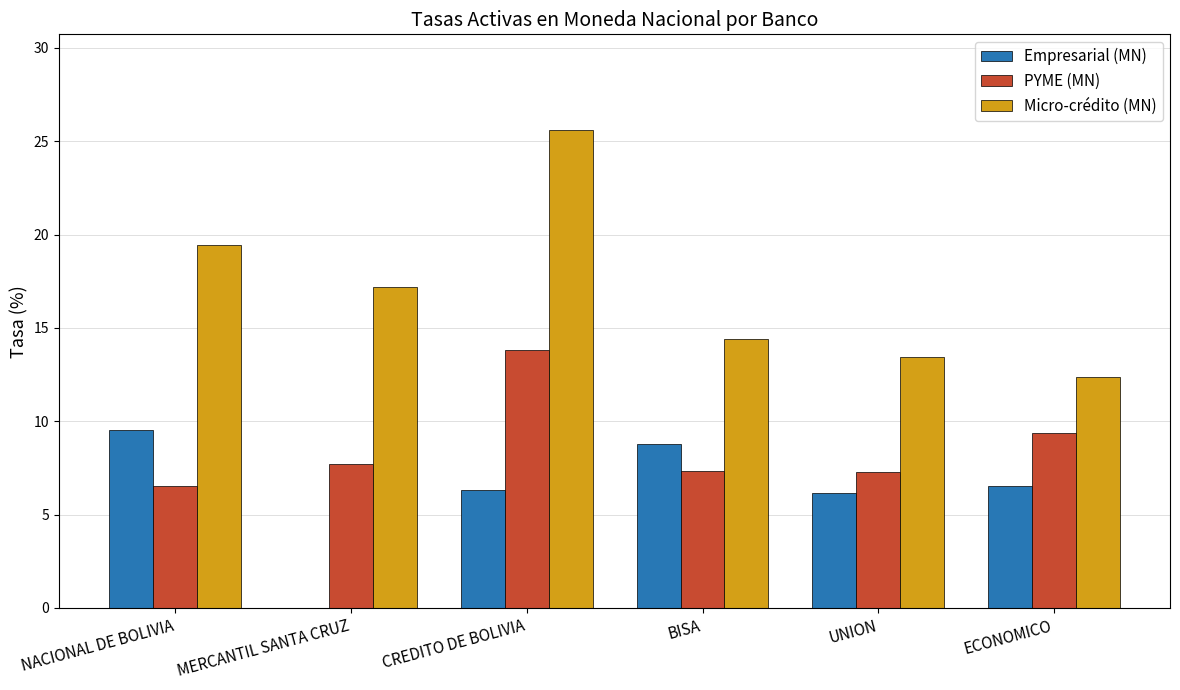

Between NACIONAL DE BOLIVIA and CREDITO DE BOLIVIA, which series saw the biggest shift?

PYME (MN)